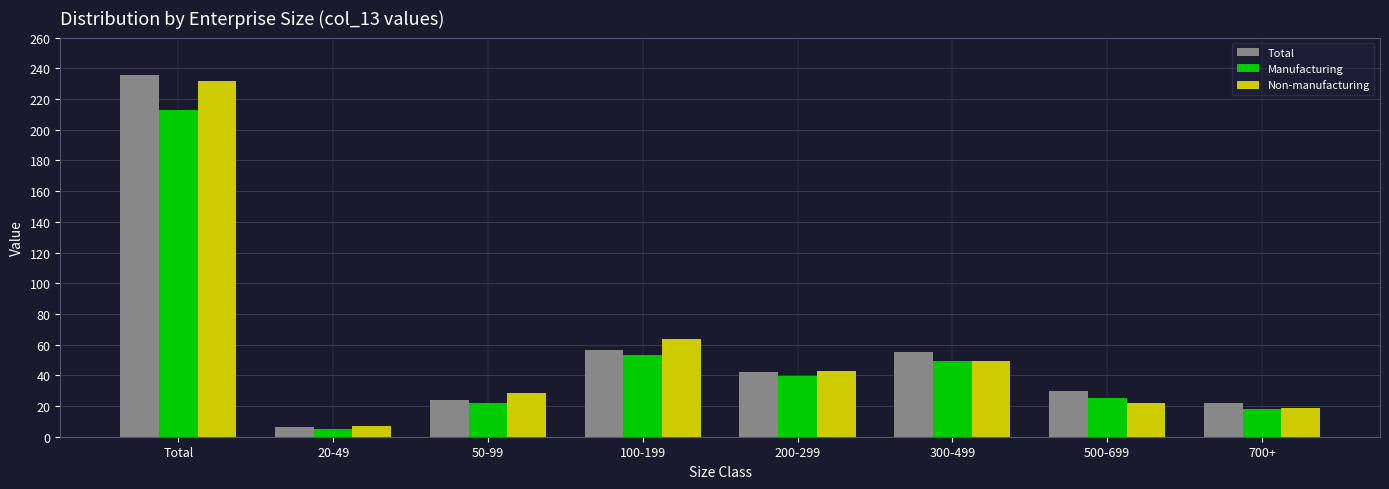

Reading left to right, what are all the values shown in this chart?

Total: Total=235.4	20-49=6.4	50-99=24.0	100-199=56.3	200-299=42.4	300-499=54.9	500-699=29.5	700+=22.0
Manufacturing: Total=212.6	20-49=5.2	50-99=22.1	100-199=53.3	200-299=39.5	300-499=49.4	500-699=24.9	700+=18.1
Non-manufacturing: Total=231.5	20-49=6.8	50-99=28.2	100-199=63.4	200-299=42.9	300-499=49.4	500-699=22.0	700+=18.8